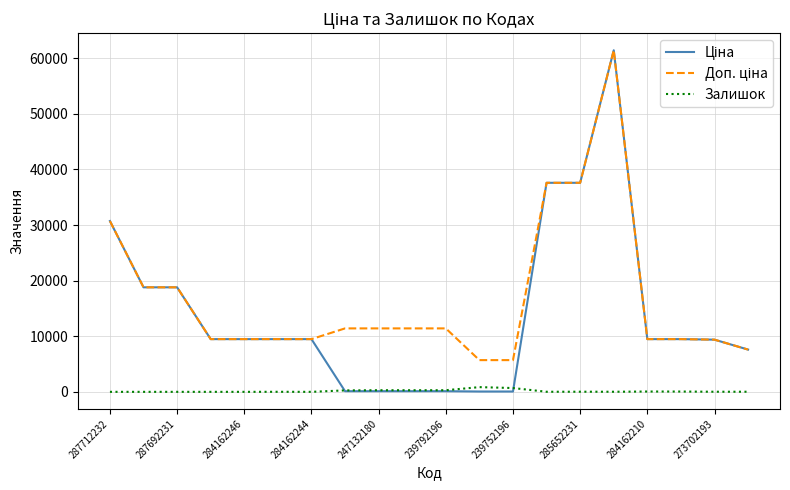

What is the sum of all Ціна values?

279363.7